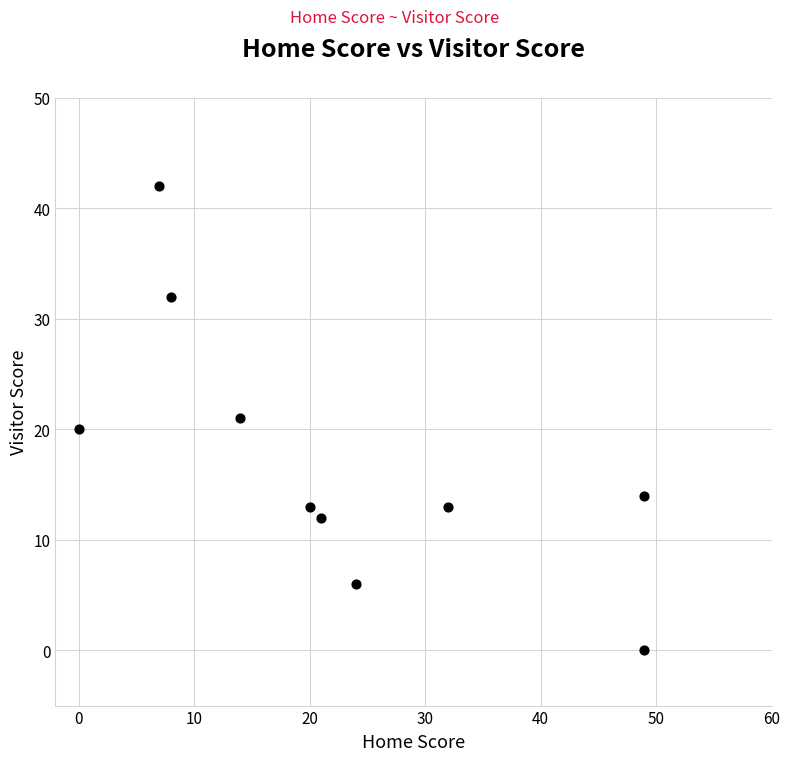

What is the range of X values (max minus min)?

49